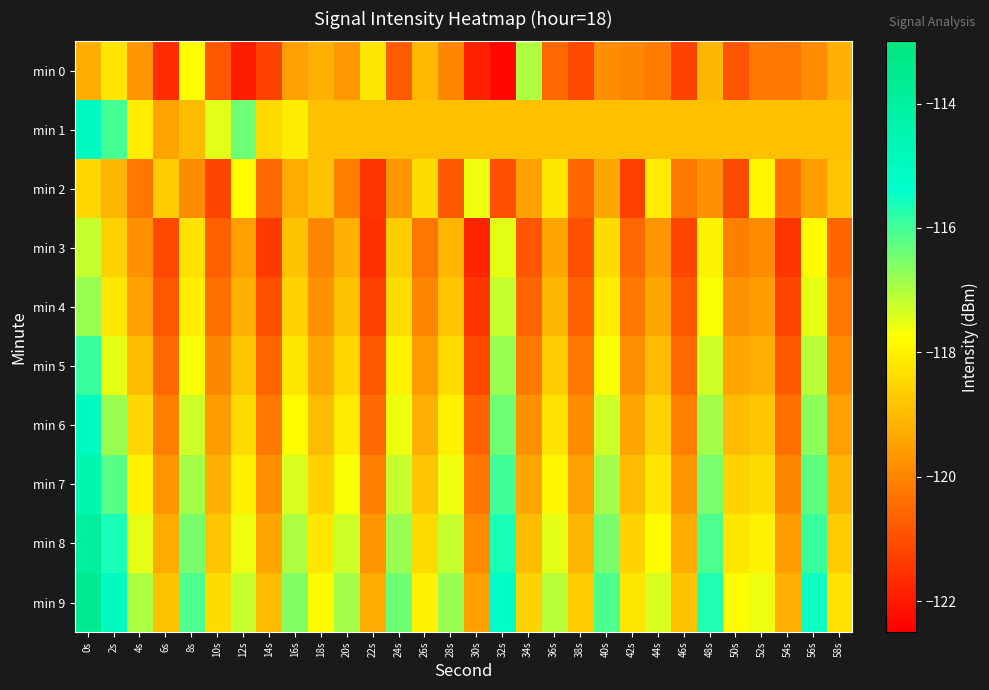

What is the minimum value shown in the chart?

-122.3